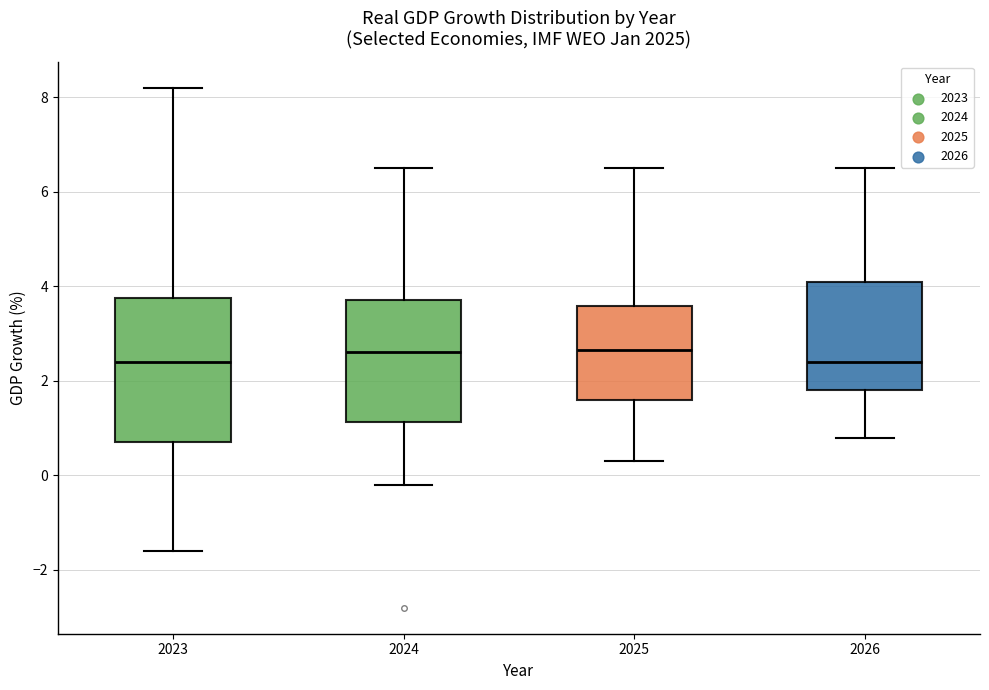

Where does the upper whisker of the box at x = 2026 end on the y-axis? The values are not printed on the chart, so give them approximately, as read against the axis.

6.6